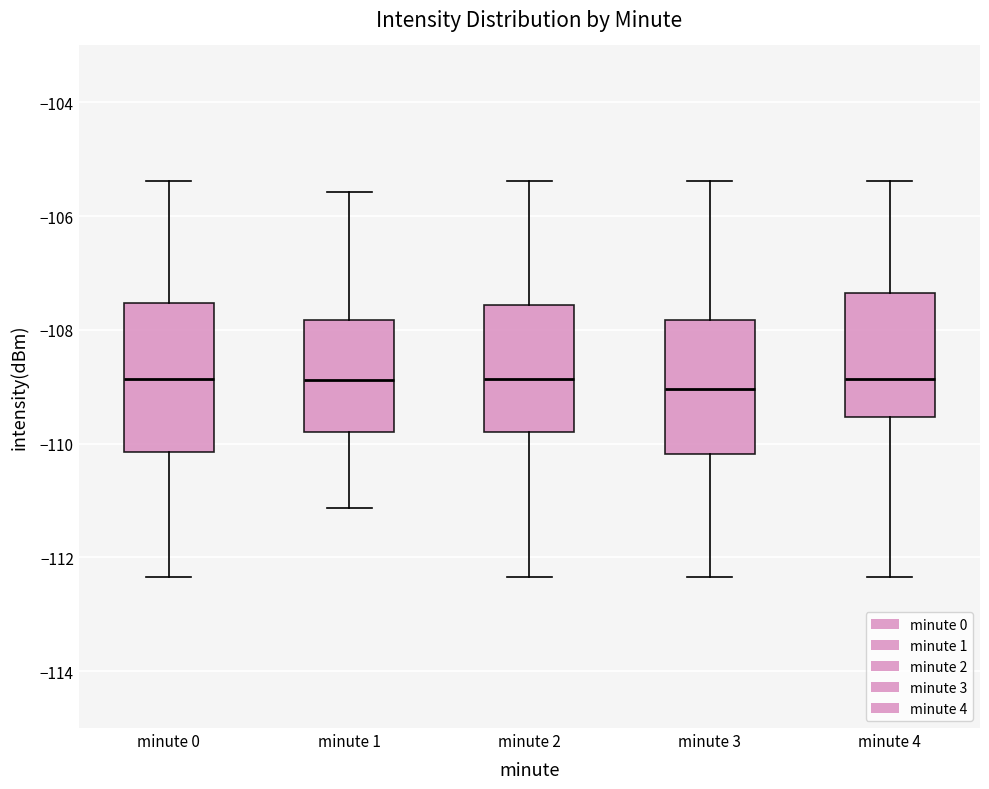

Which box is the tallest, from its lower edge to its upper edge?

minute 0